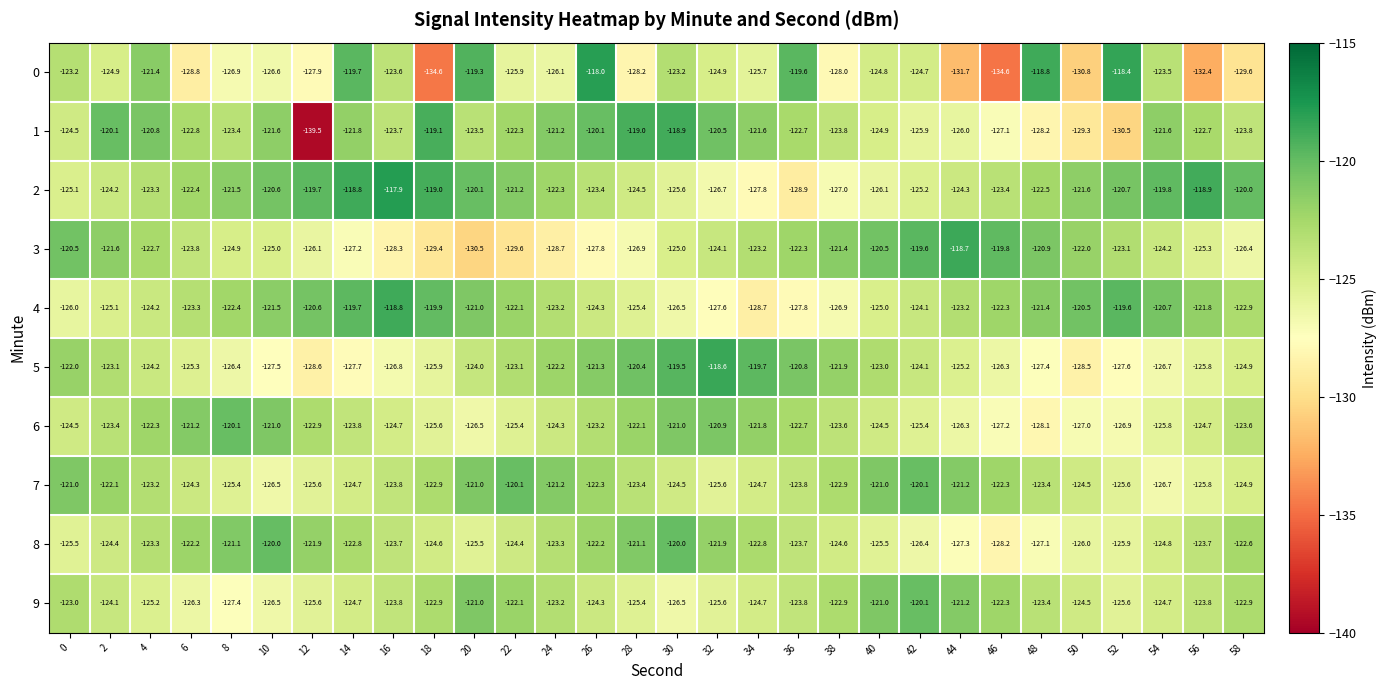

What is the sum of all 5 values?

-3728.5